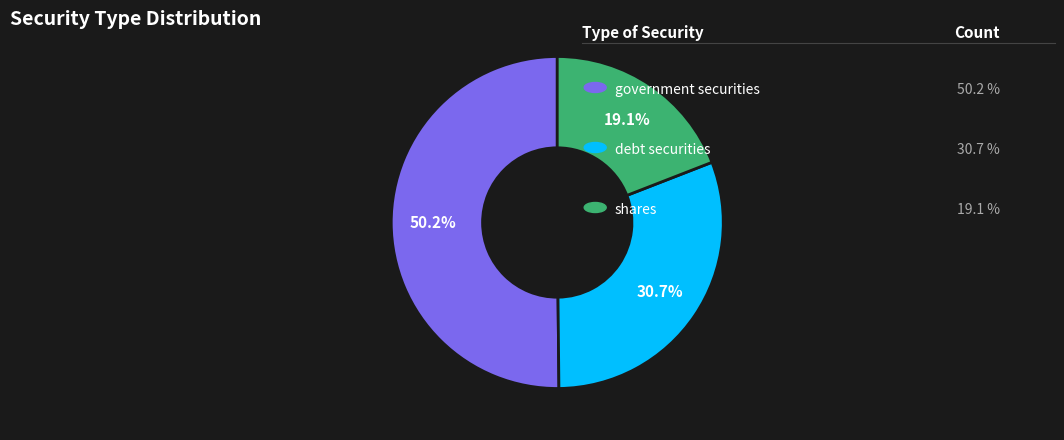

Does any single category account for the majority?

Yes